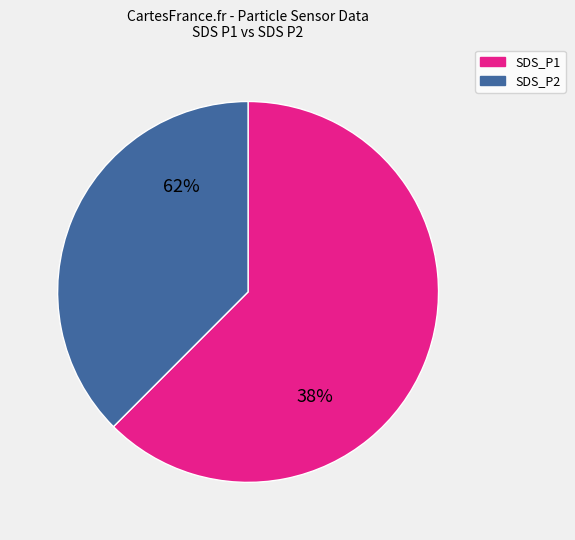

How many segments does this pie chart have?

2